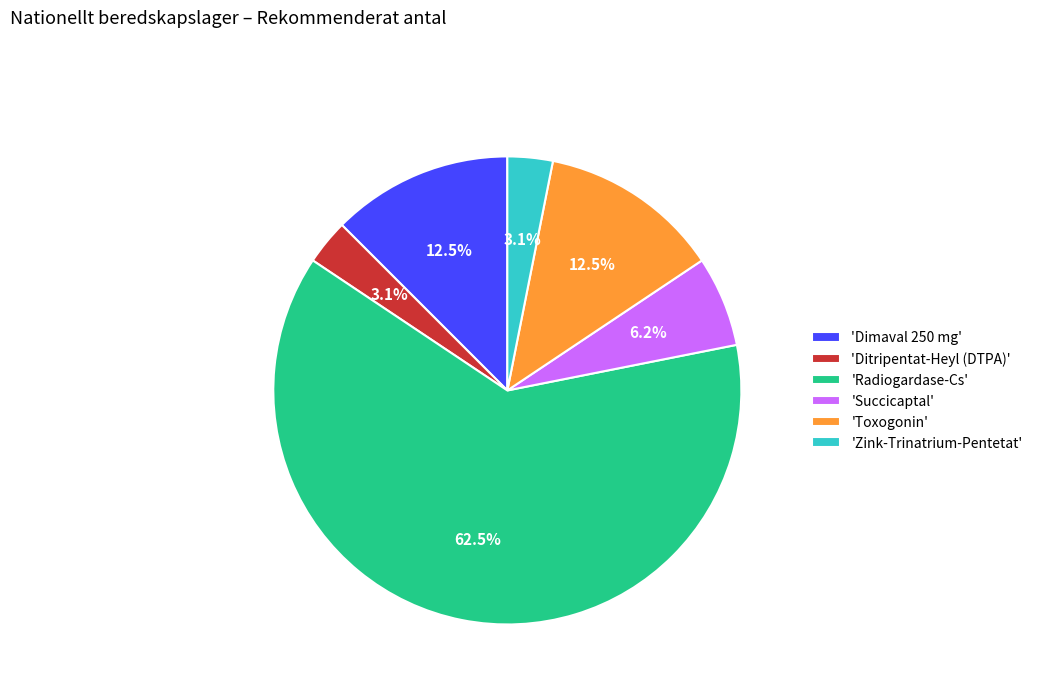

Does 'Zink-Trinatrium-Pentetat' account for over 50% of the chart?

No